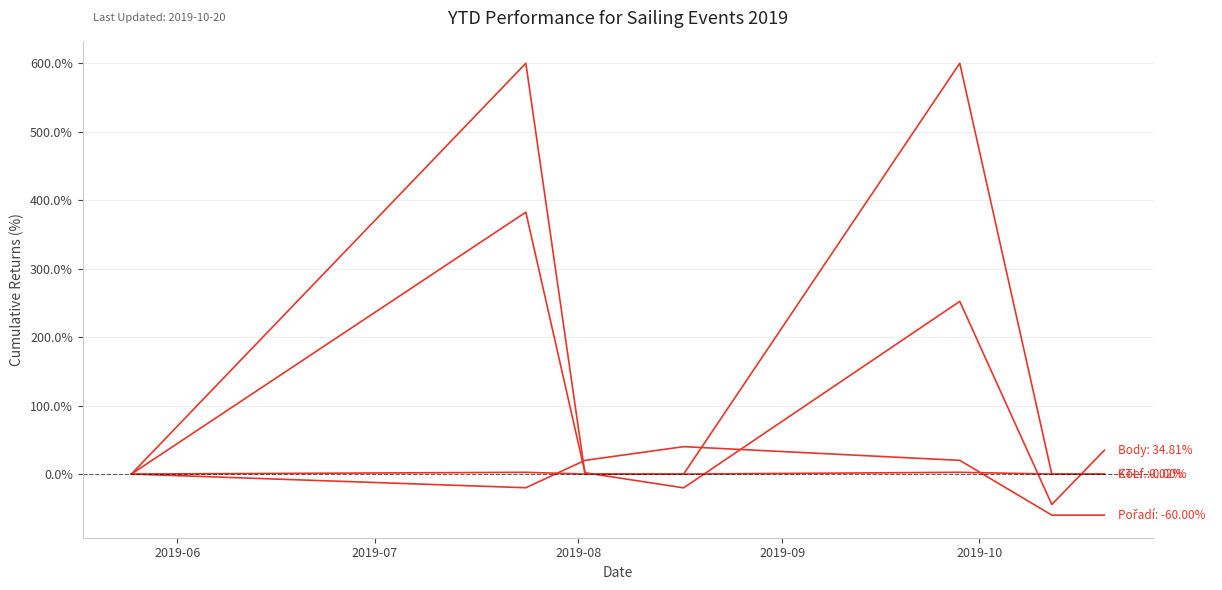

Does the chart have visible grid lines?

Yes